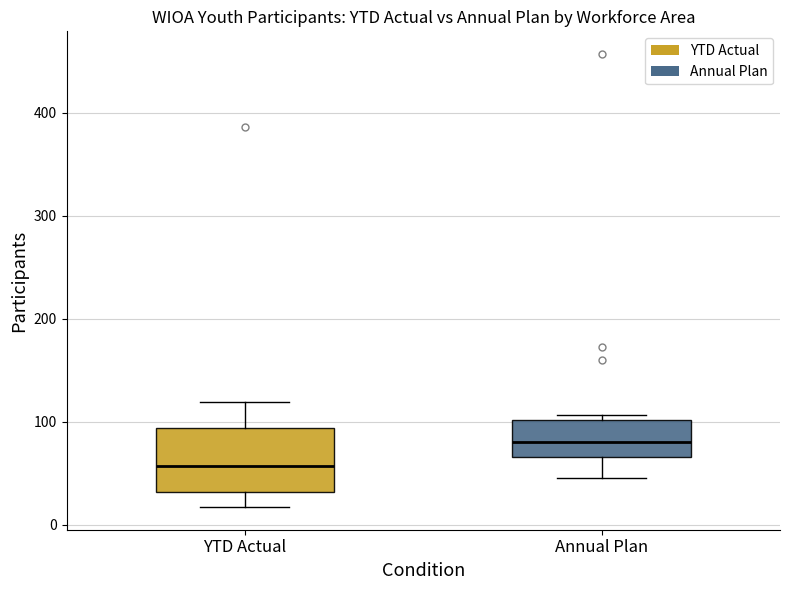

Which box's median line is the lowest?

YTD Actual